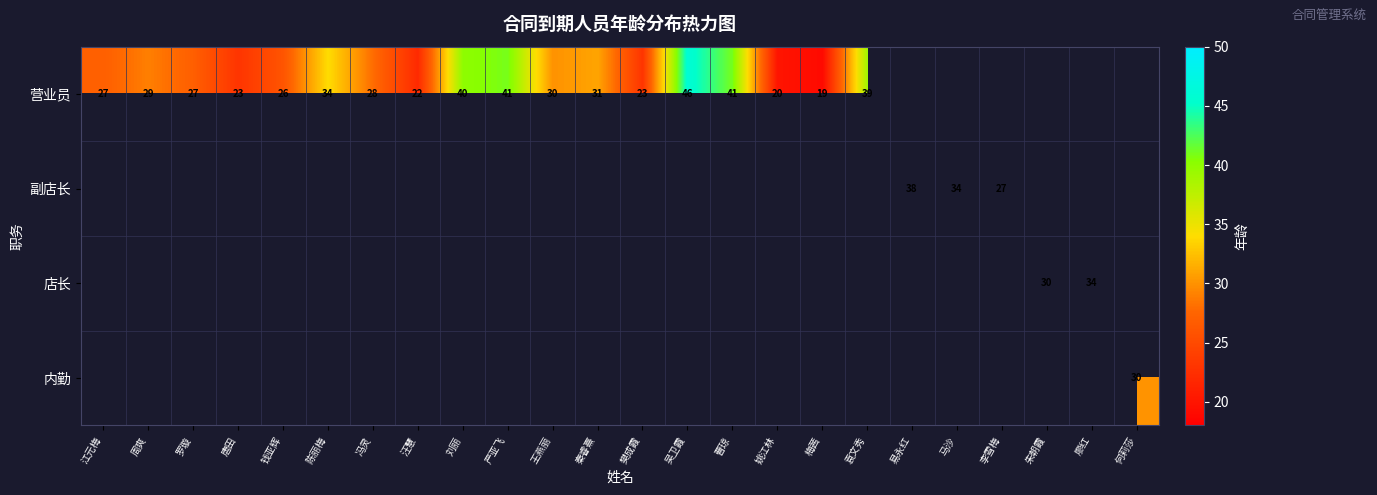

What is the greatest value displayed?

46.0